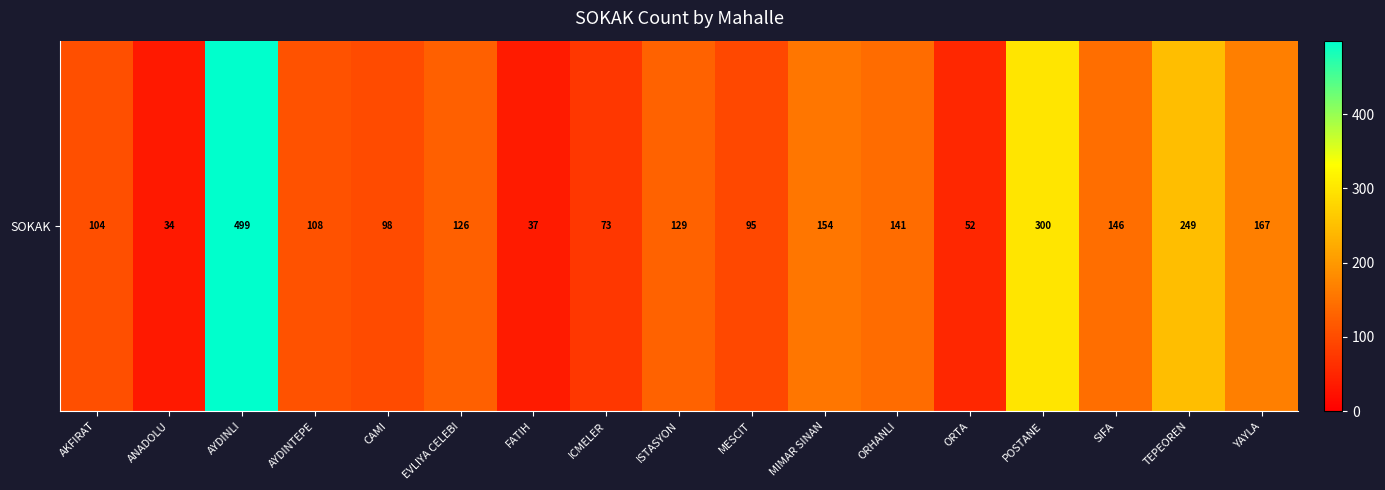

List the labels in order of value, smallest first.

ANADOLU, FATIH, ORTA, ICMELER, MESCIT, CAMI, AKFIRAT, AYDINTEPE, EVLIYA CELEBI, ISTASYON, ORHANLI, SIFA, MIMAR SINAN, YAYLA, TEPEOREN, POSTANE, AYDINLI